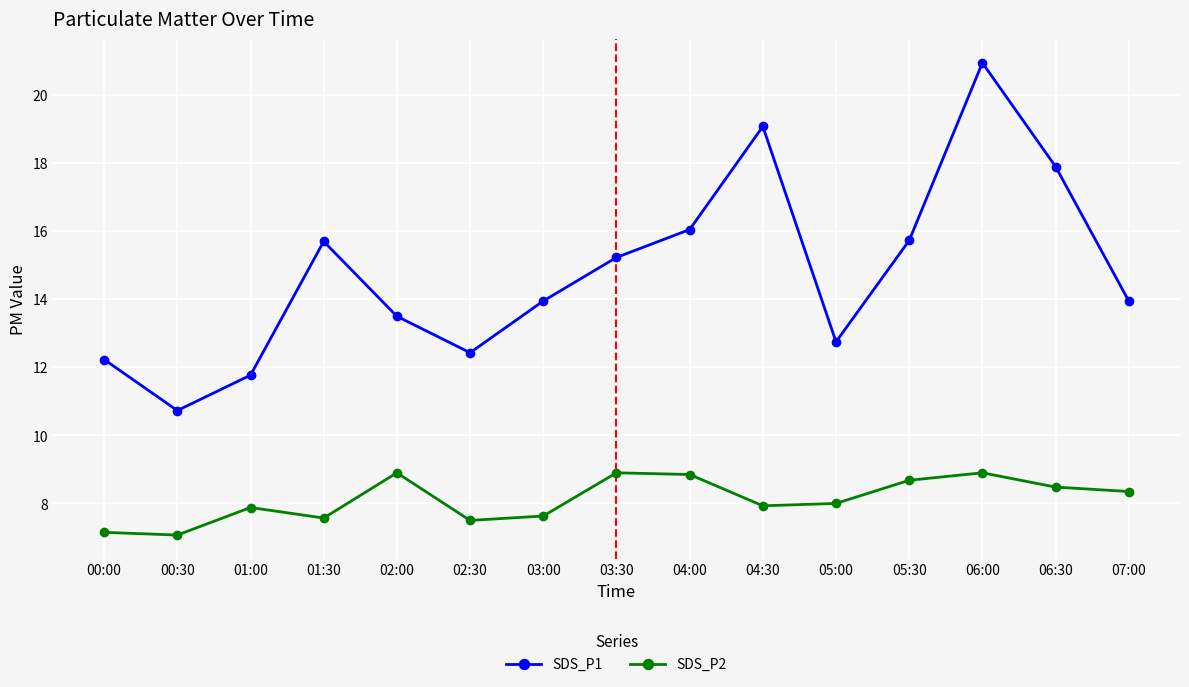

What is the difference between the SDS_P2 values at 01:30 and 00:00?

0.4